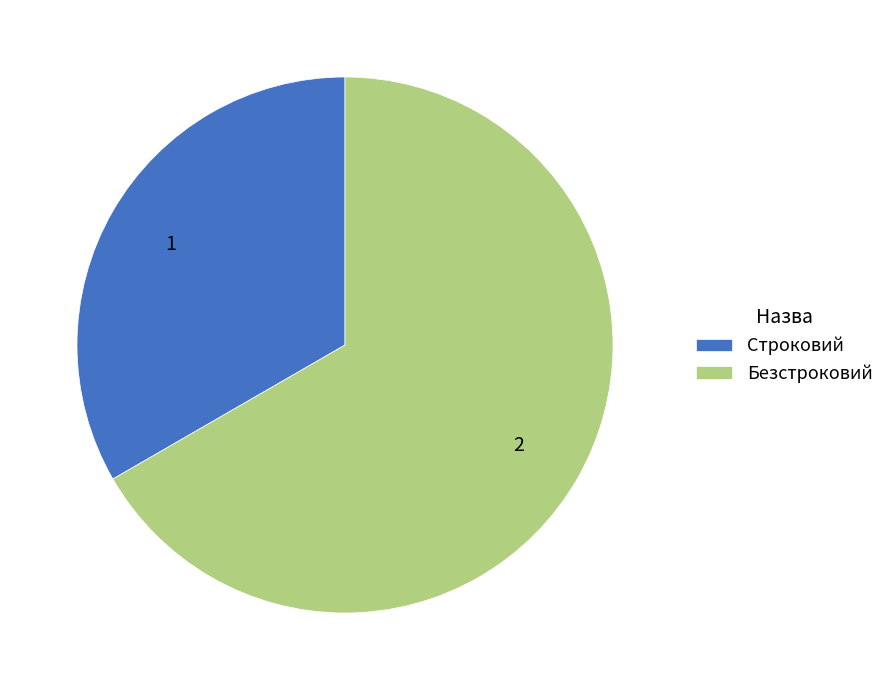

Combined, do Строковий and Безстроковий account for over 50%?

Yes